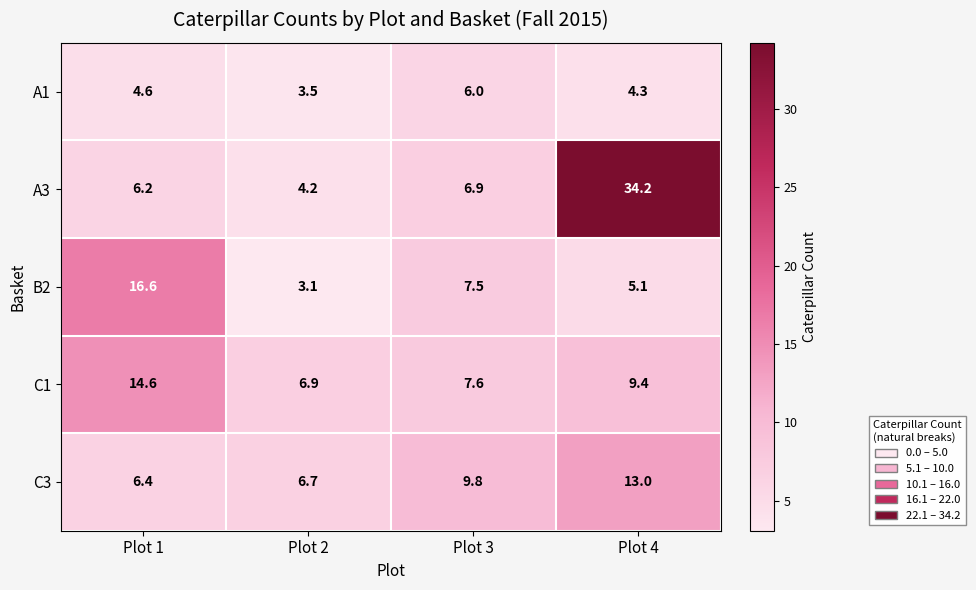

What is the difference between the second highest and second lowest values in the A1 series?

0.3